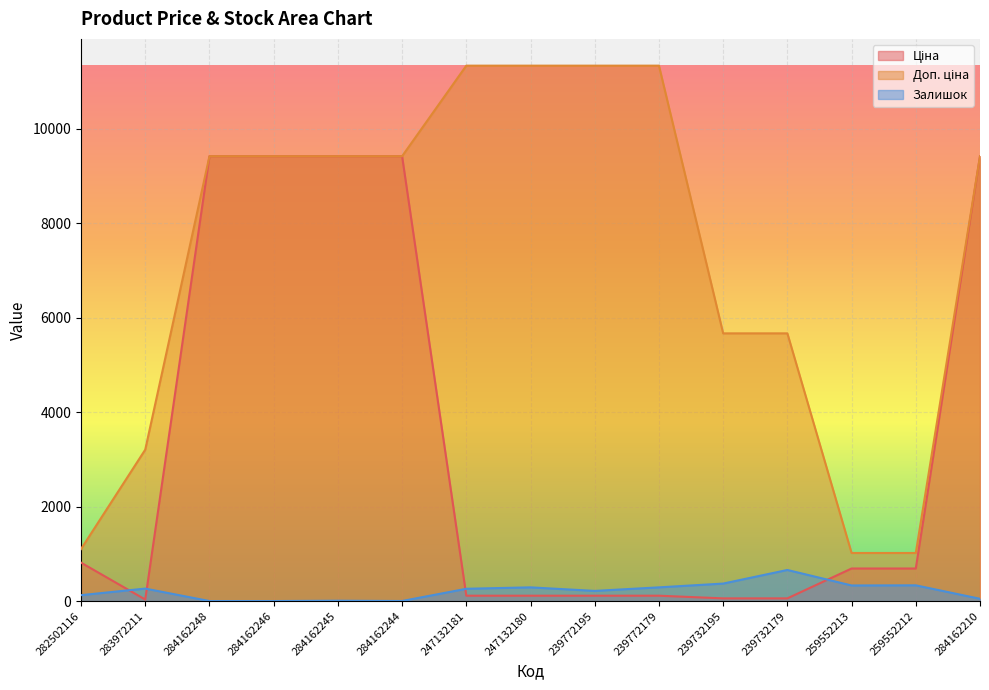

At which label does Доп. ціна reach its minimum?

259552213